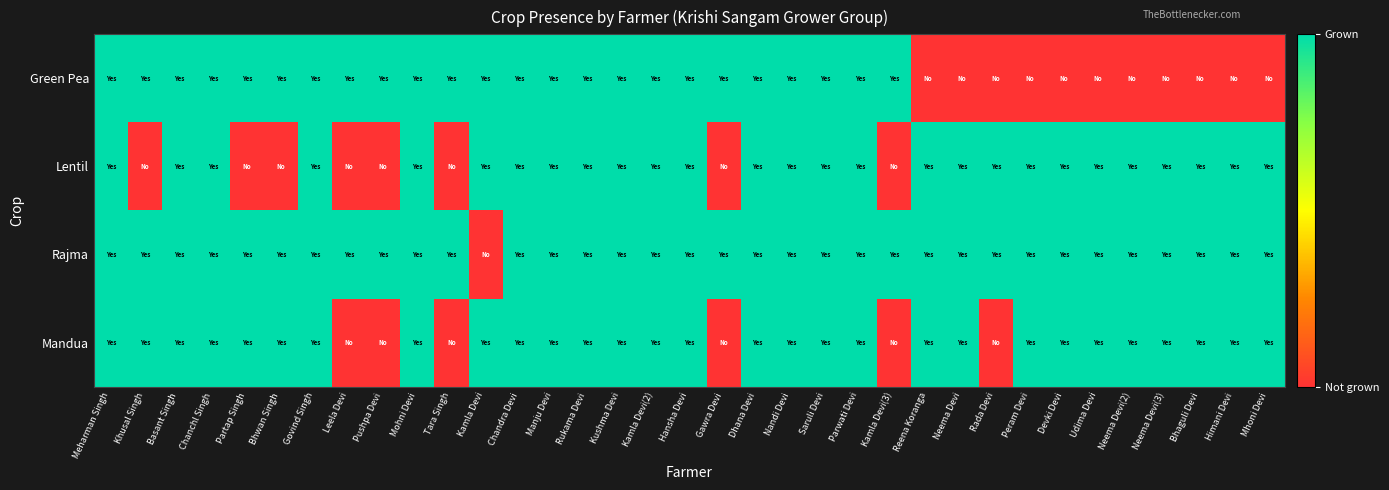

Rank the series by their average value, from highest to lowest.

Rajma, Mandua, Lentil, Green Pea